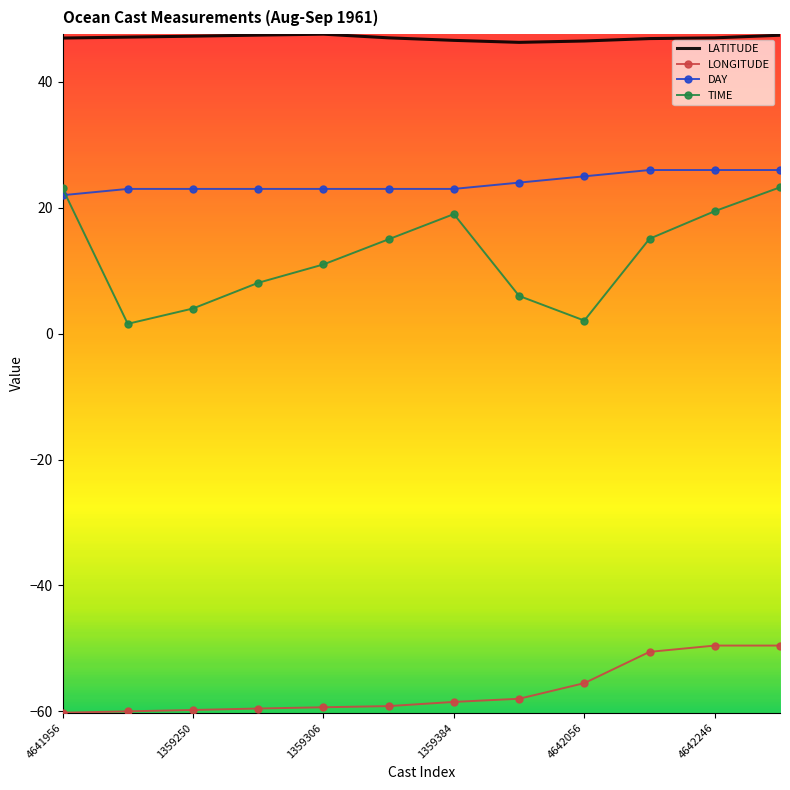

Which series ends up on top after the final intersection of DAY and TIME?

DAY